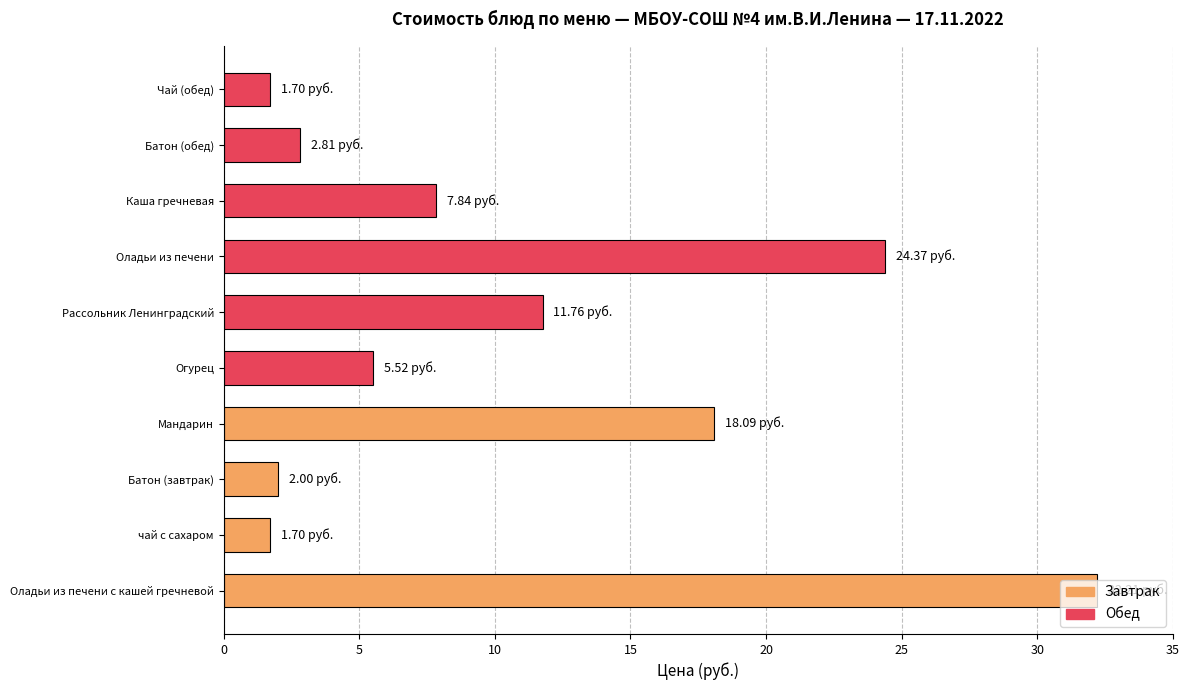

At which category does the chart reach its peak across all series?

Оладьи из печени с кашей гречневой